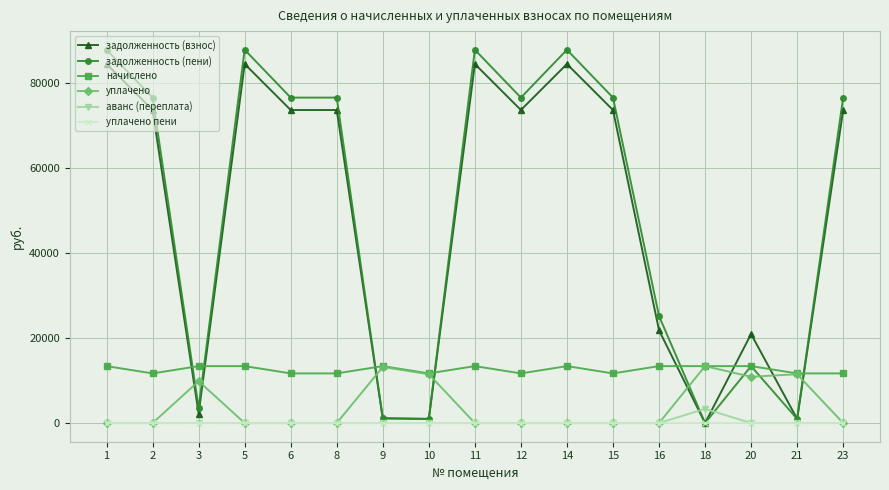

True or false: задолженность (пени) and уплачено intersect in this chart.

True